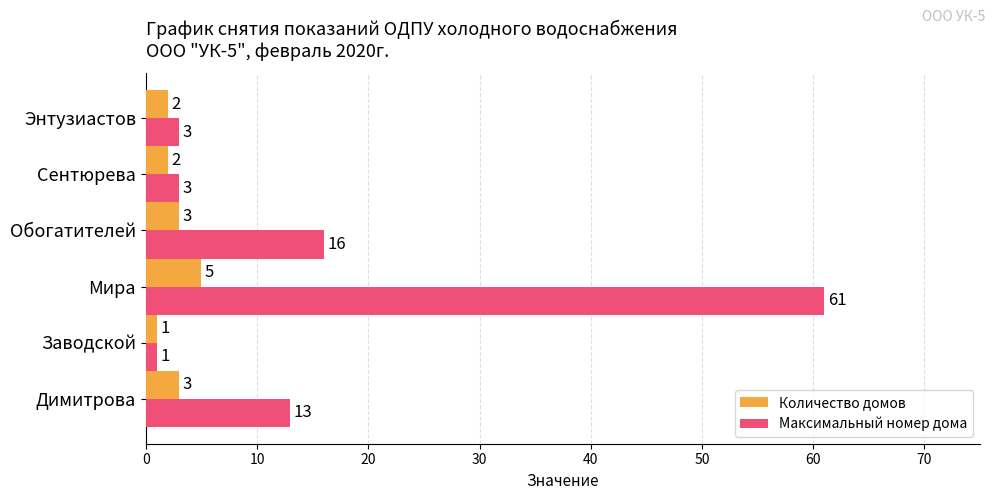

List the series in order of their overall mean, highest first.

Максимальный номер дома, Количество домов